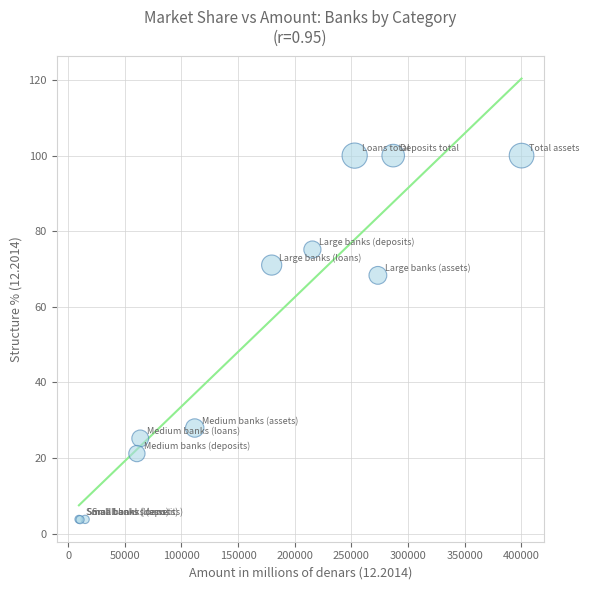

What Y value in the scatter plot is closest to 51?

68.3